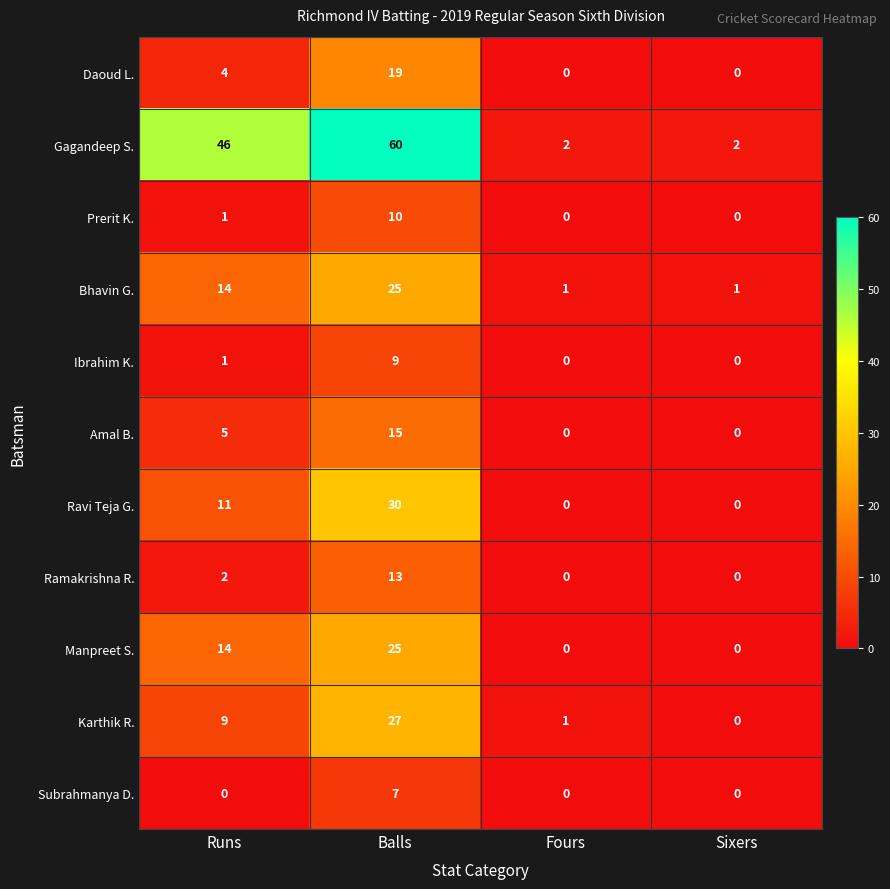

The Amal B. series shows 0 at Fours. True or false?

True